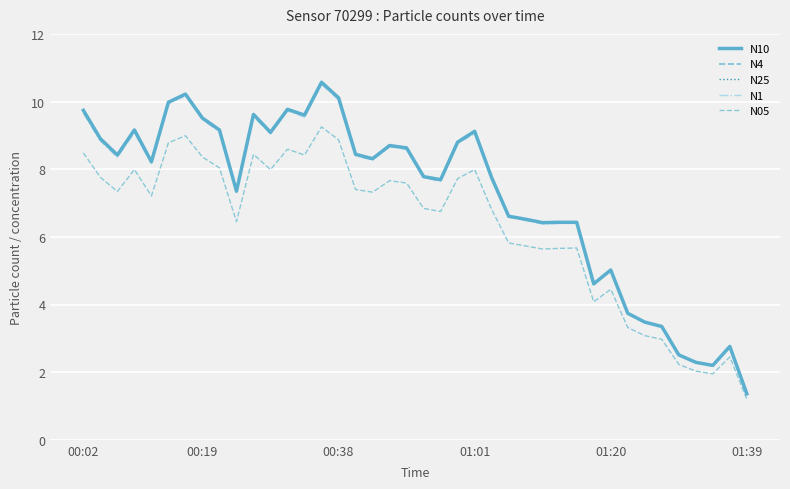

How many lines are shown in the chart?

5